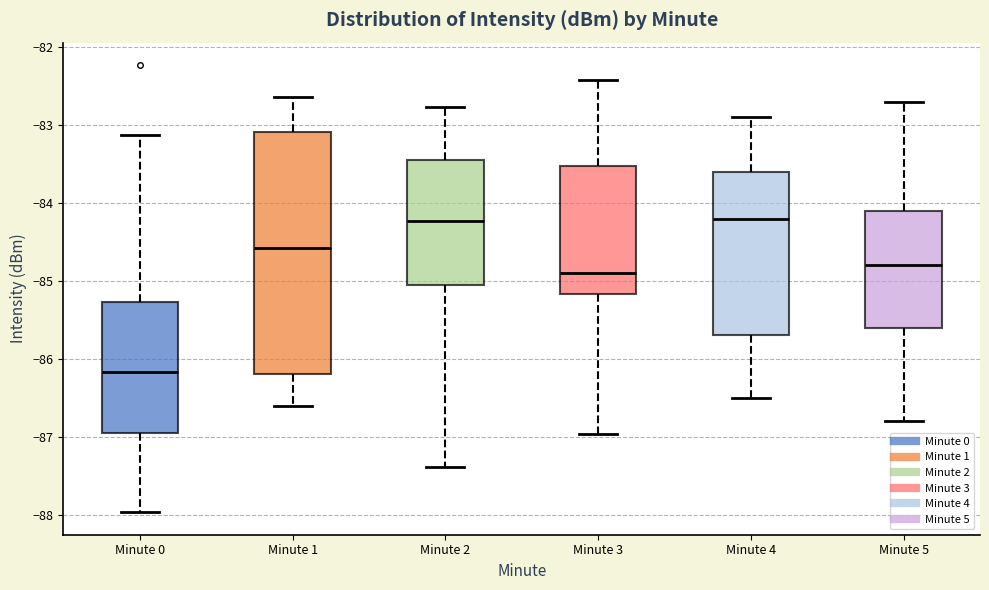

Reading left to right, transcribe this box plot: for each box, give where its median line is, the range the box spans, and where its two whiskers end, as read against the y-axis. The values are not printed on the chart, so give them approximately, as read against the axis.

Minute 0: median -86.2, box -87.0 to -85.3, whiskers -88.0 to -83.1
Minute 1: median -84.6, box -86.2 to -83.1, whiskers -86.6 to -82.6
Minute 2: median -84.2, box -85.0 to -83.4, whiskers -87.4 to -82.8
Minute 3: median -84.9, box -85.2 to -83.5, whiskers -87.0 to -82.4
Minute 4: median -84.2, box -85.7 to -83.6, whiskers -86.5 to -82.9
Minute 5: median -84.8, box -85.6 to -84.1, whiskers -86.8 to -82.7